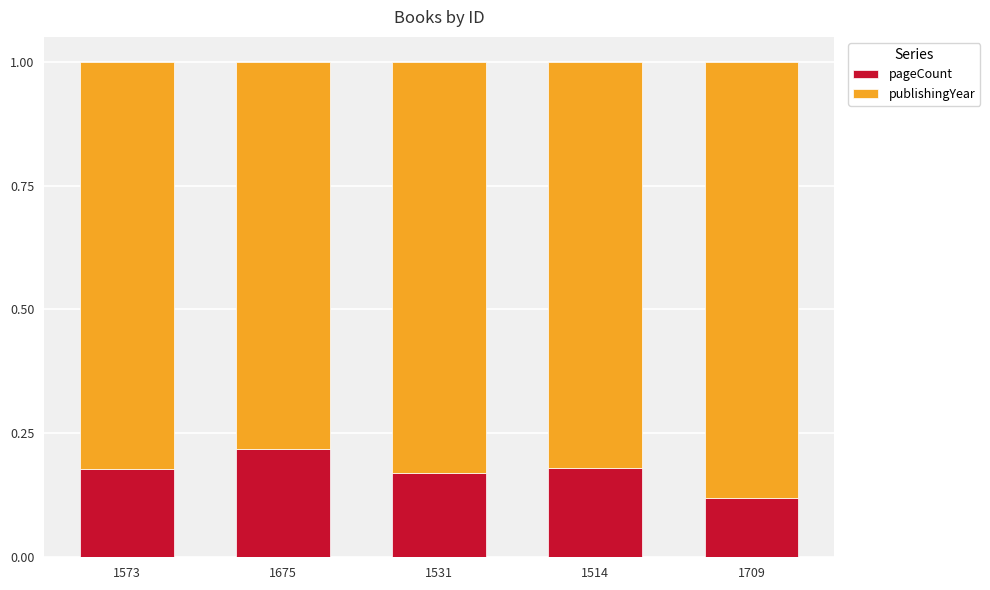

Count the pageCount values in the range 0 to 1.

5